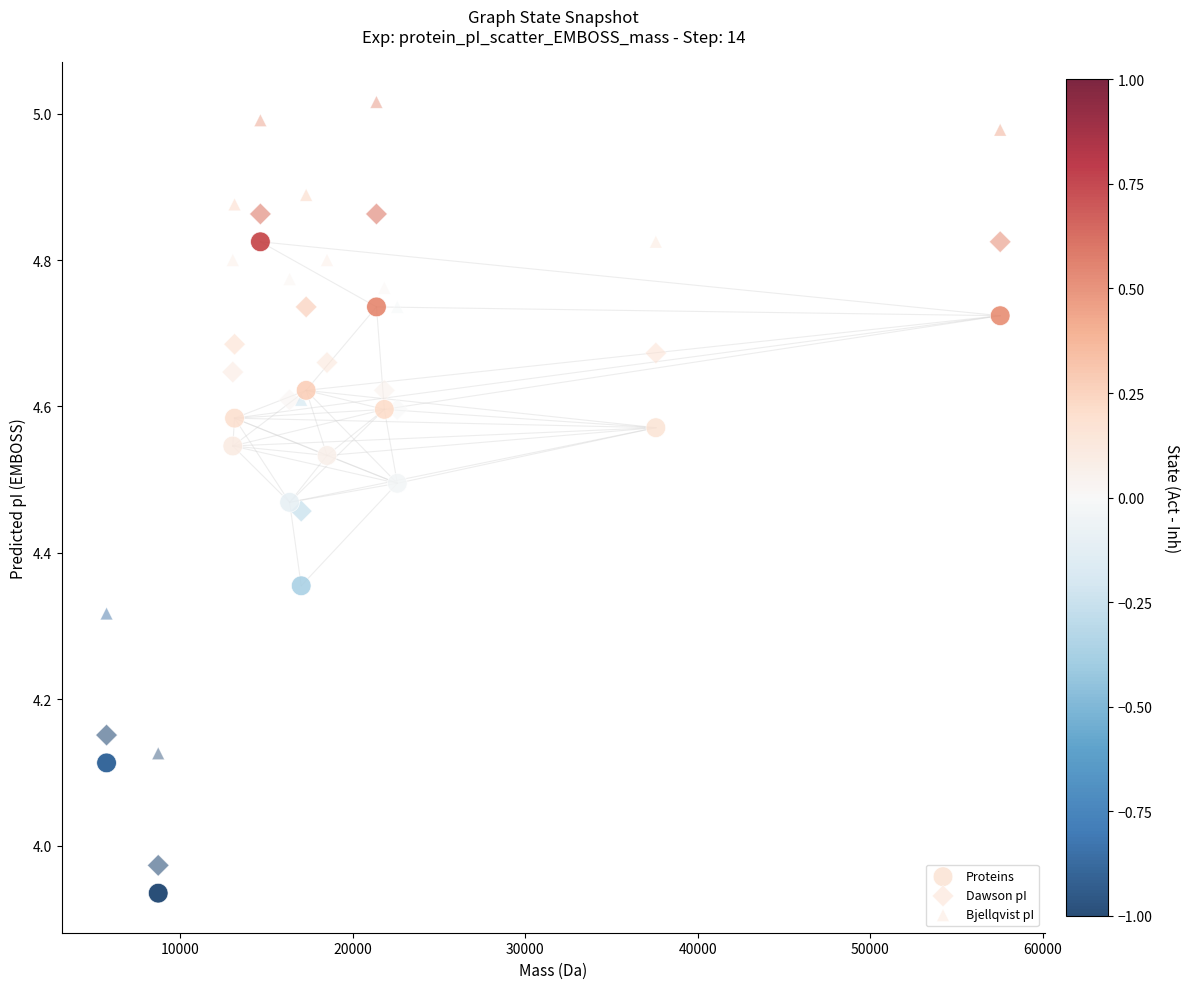

Which series contains the lowest Y value?

Proteins